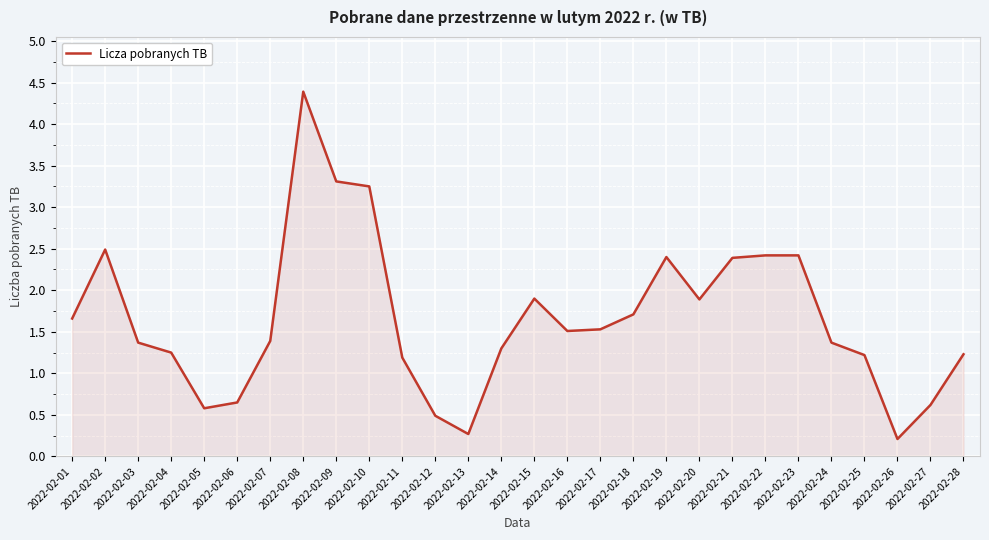

Between 2022-02-15 and 2022-02-17, which is larger?

2022-02-15